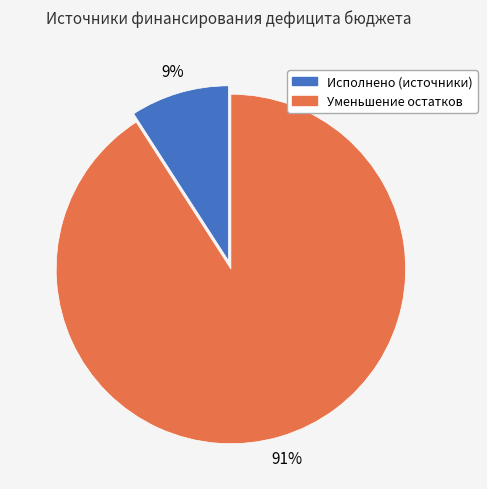

To the nearest percent, what portion does Уменьшение остатков represent?

91%